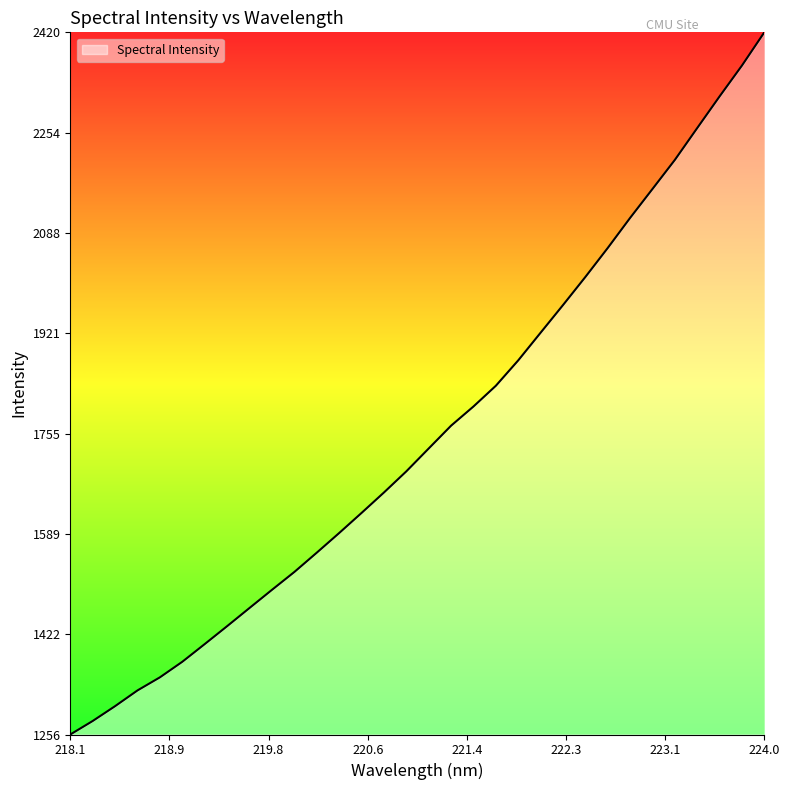

What is the maximum value shown in the chart?

2420.4